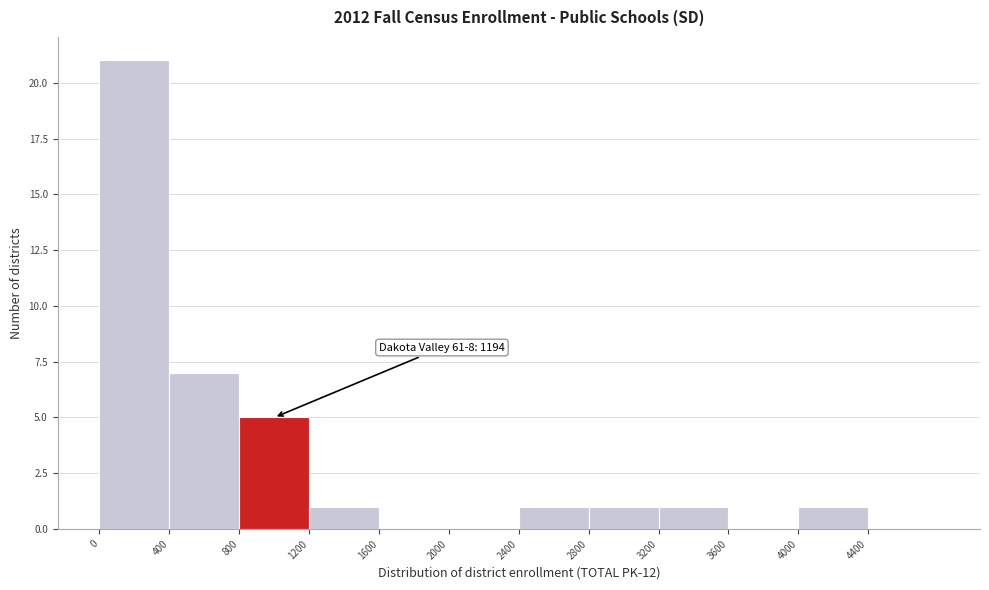

Which range on the x-axis has the tallest bar?

0 to 400